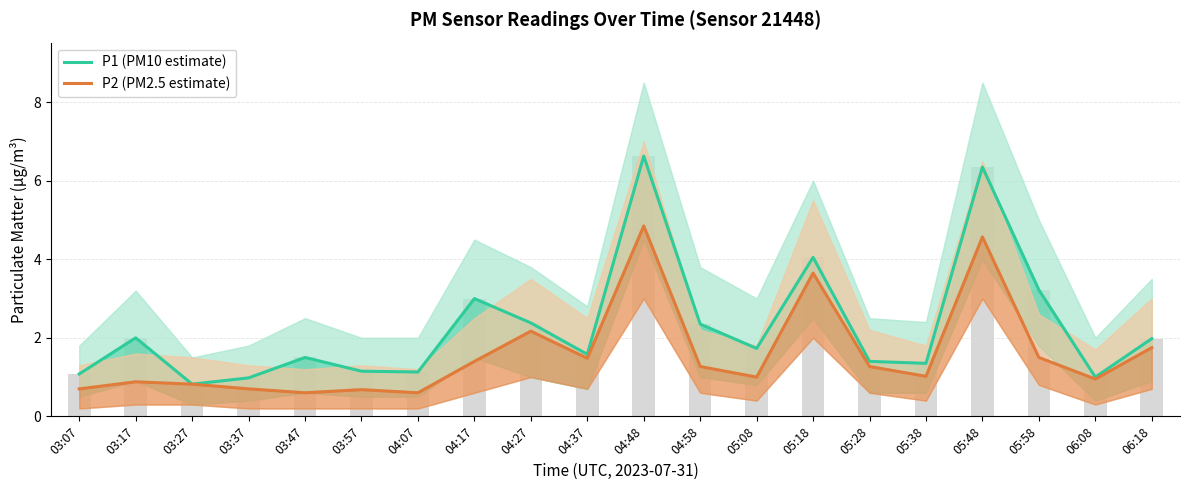

List the series in order of their overall mean, highest first.

P1 (PM10 estimate), P2 (PM2.5 estimate)